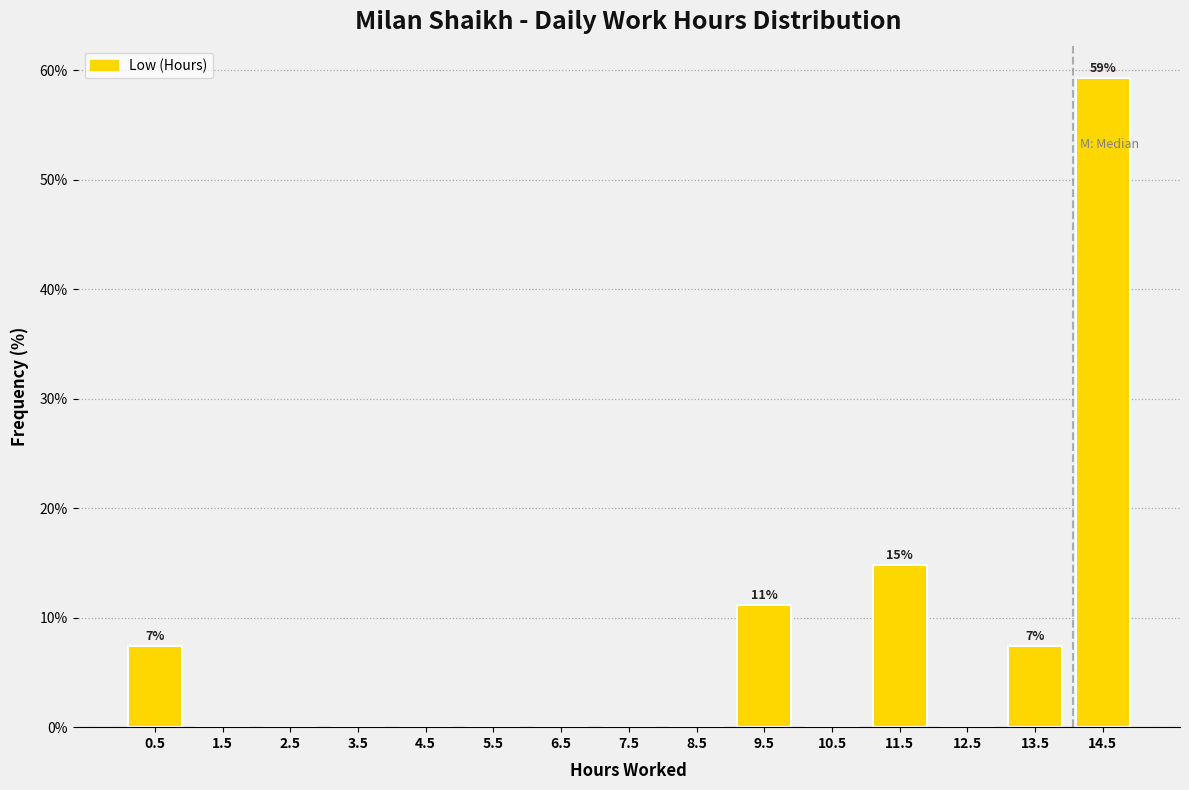

Over which range of the x-axis is the bar tallest?

14 to 15